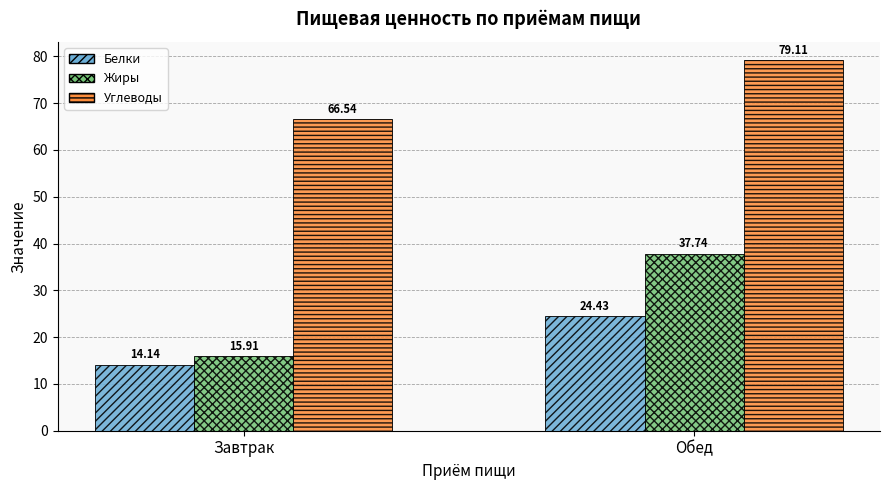

Which label corresponds to the smallest value in the chart?

Завтрак